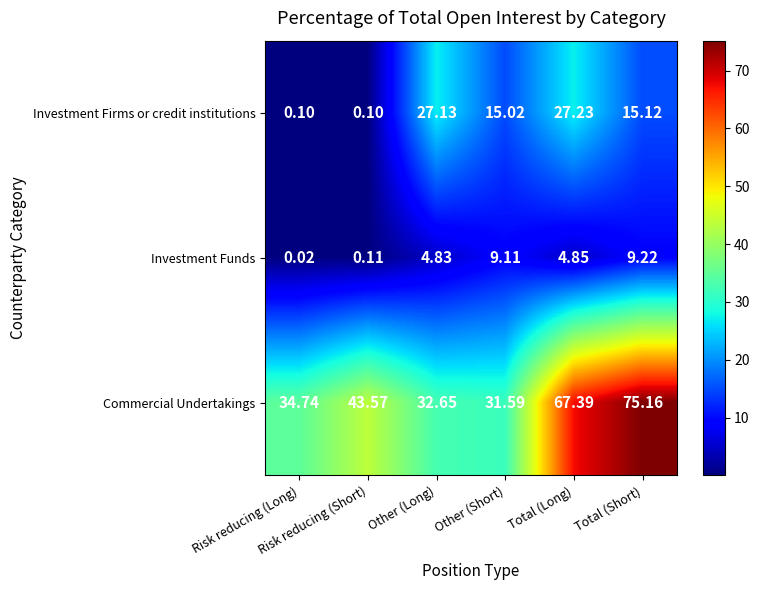

Count the number of categories in the chart.

6